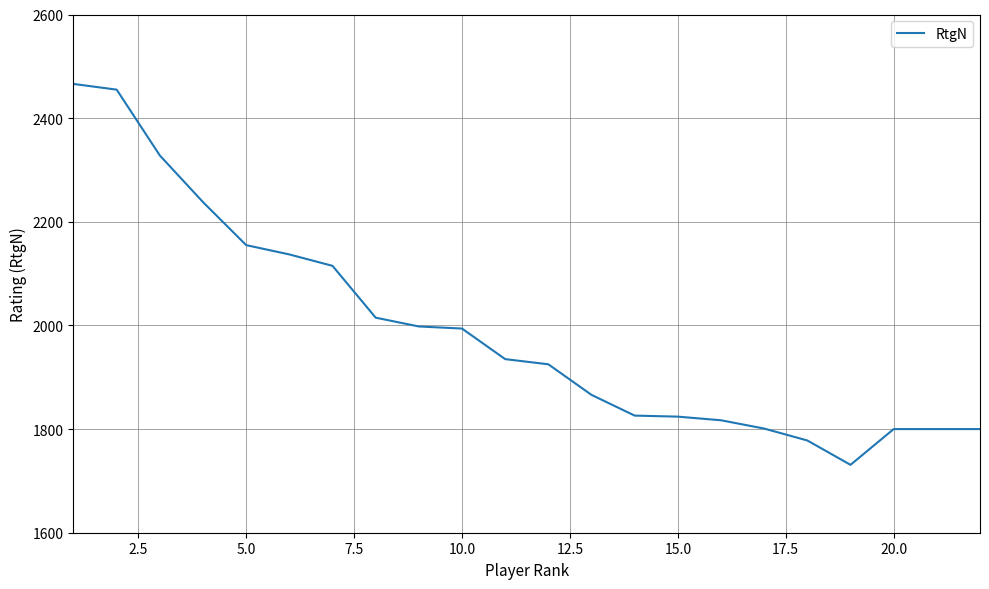

What is the maximum value shown in the chart?

2466